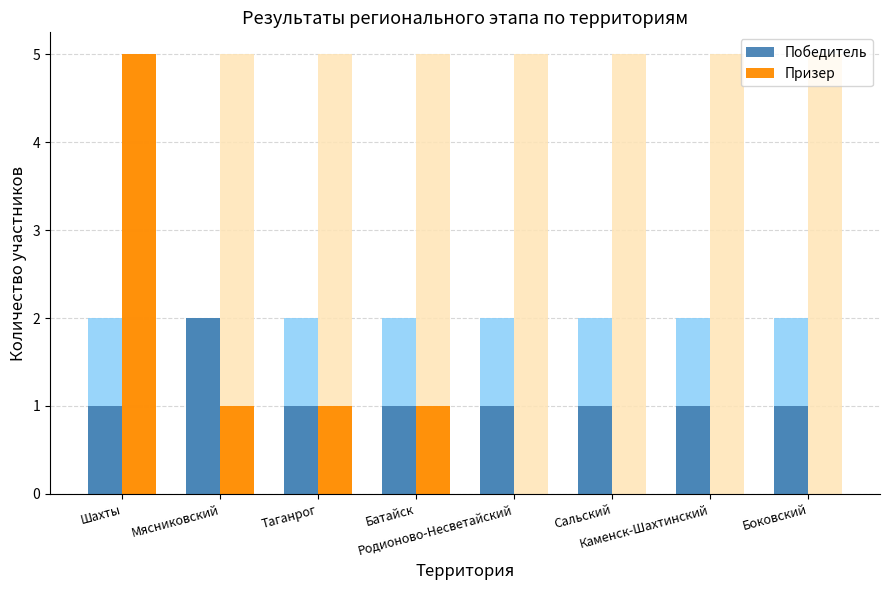

Count the number of categories in the chart.

8